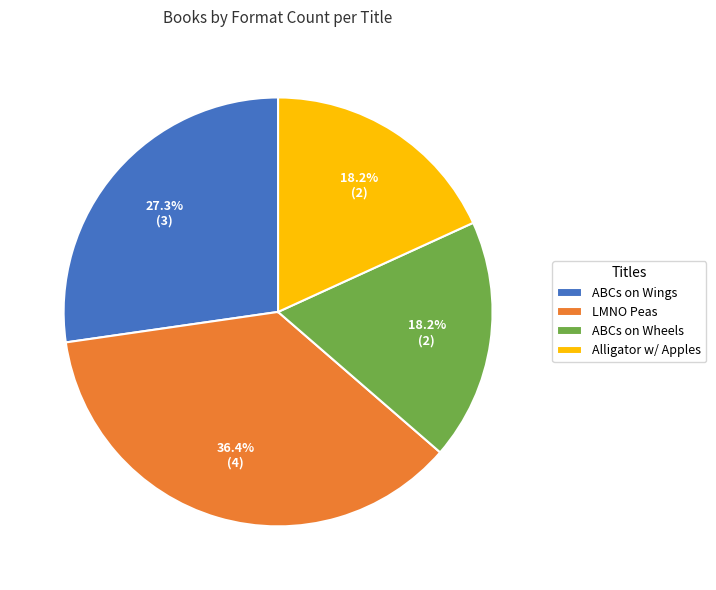

Which category has the biggest portion of the pie?

LMNO Peas